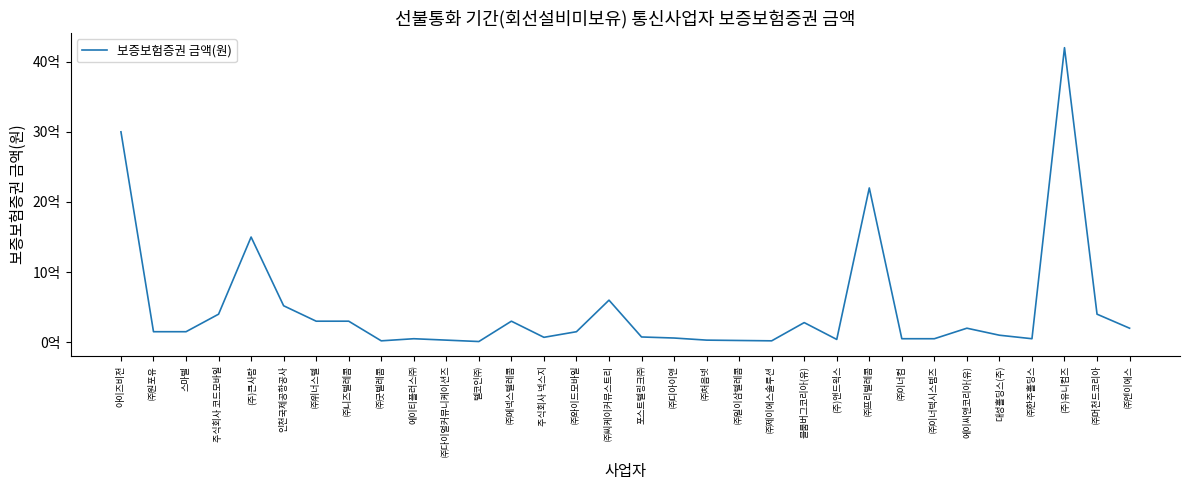

How many interior local peaks (higher than both neighbors) does the data have?

8